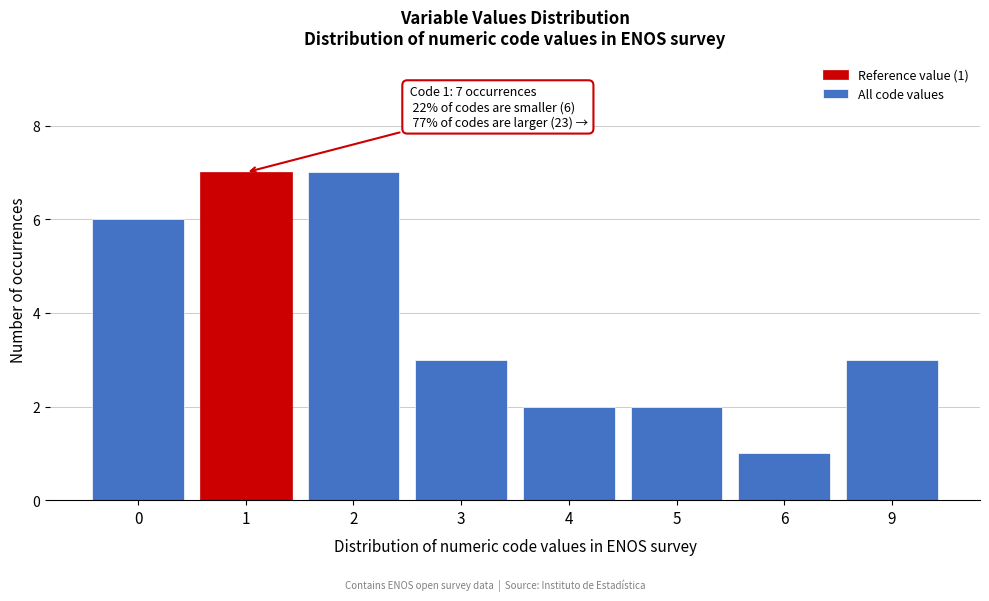

Reading right to left, what are all the values shown in this chart?

9=3	6=1	5=2	4=2	3=3	2=7	1=7	0=6